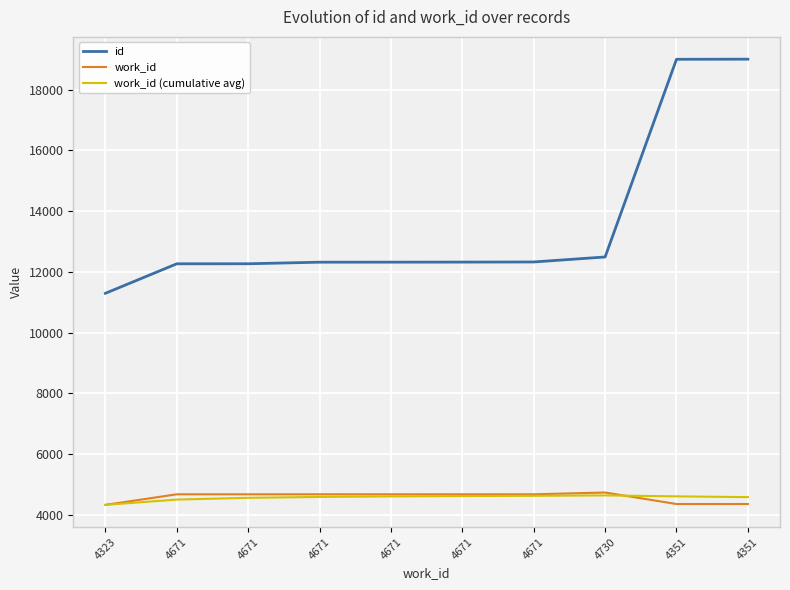

What are all the series names shown in the legend?

id, work_id, work_id (cumulative avg)